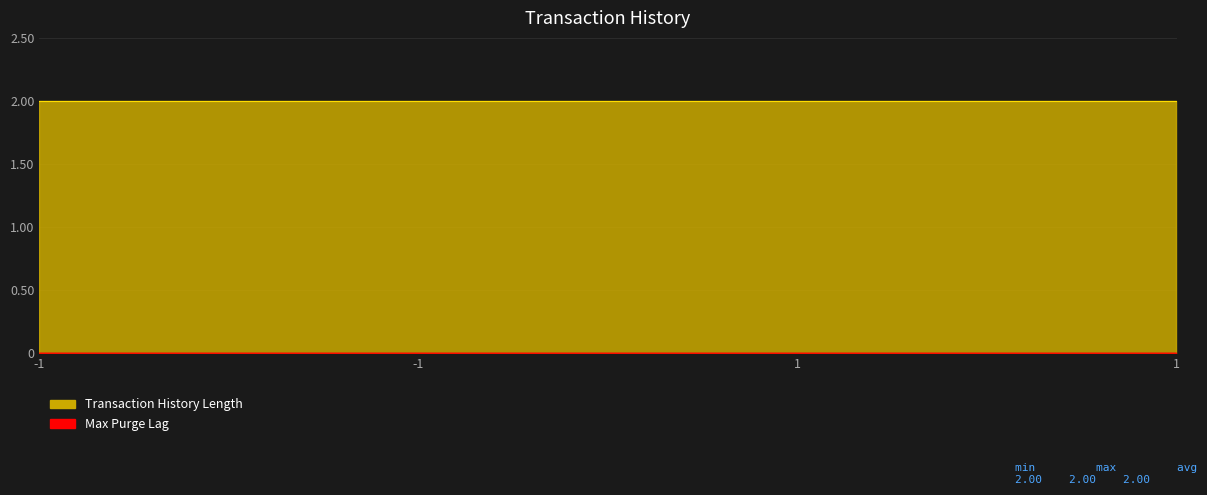

Which has a higher value, -1 or 1?

-1